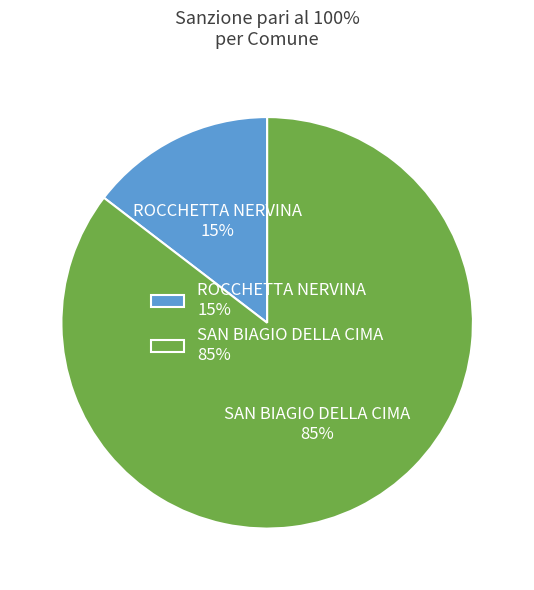

Between SAN BIAGIO DELLA CIMA 85% and ROCCHETTA NERVINA 15%, which is larger?

SAN BIAGIO DELLA CIMA 85%